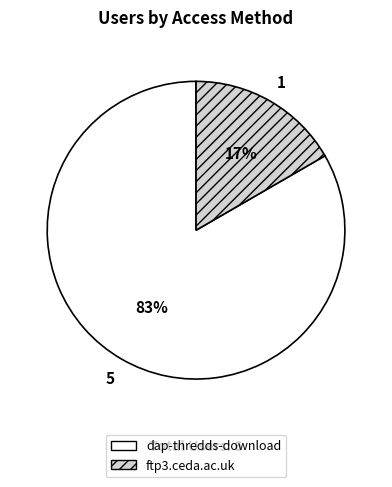

Approximately how many times larger is the value at ftp3.ceda.ac.uk compared to dap-thredds-download?

0.2